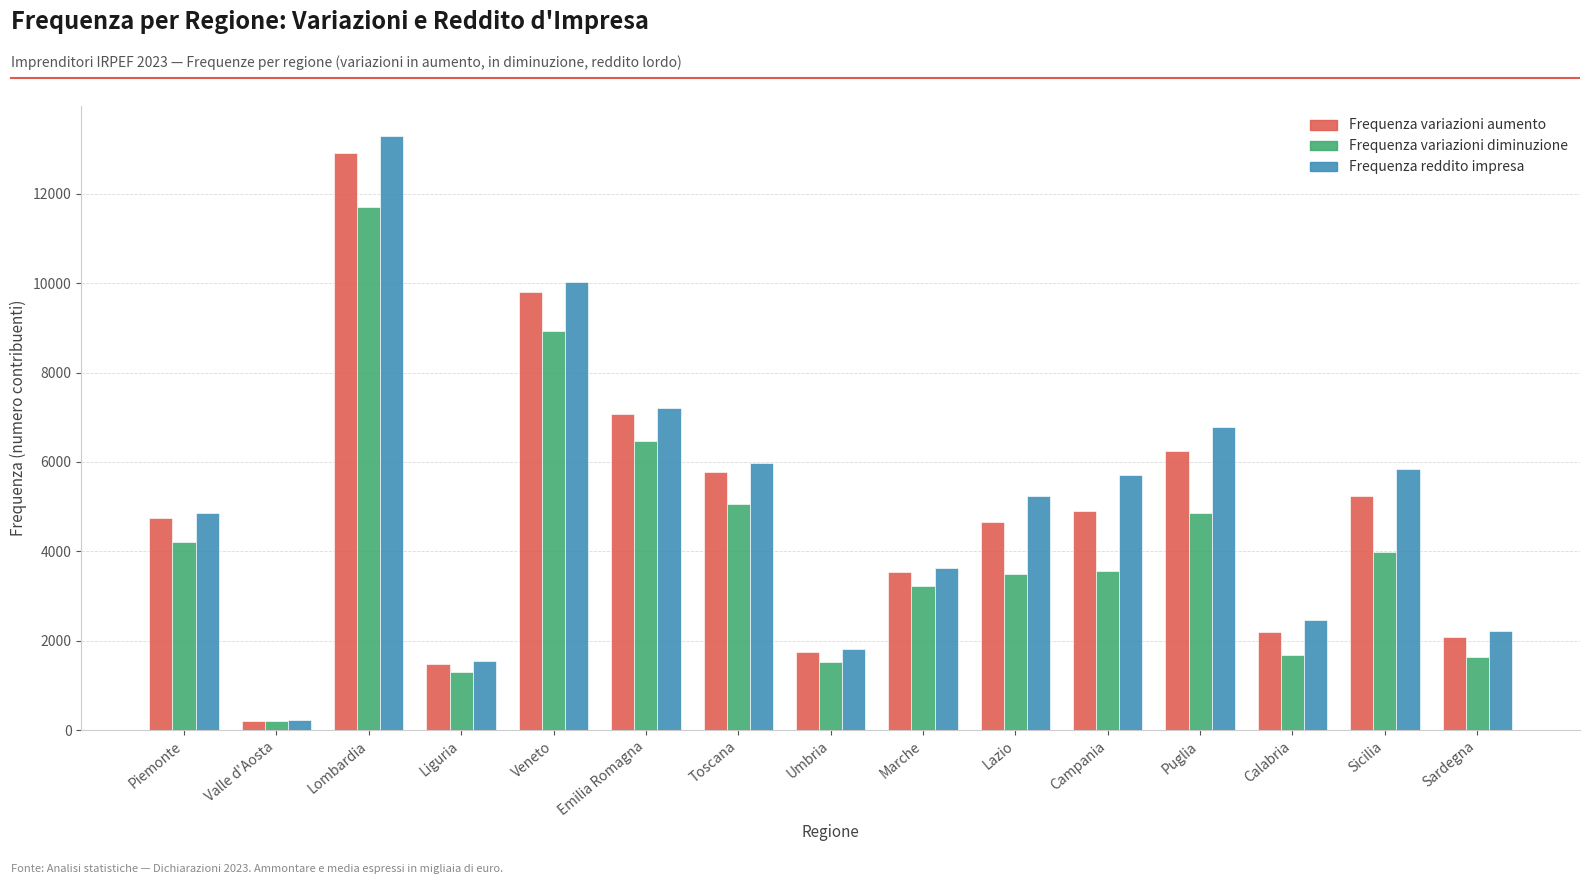

What is the difference between the highest and lowest values at Sicilia?

1866